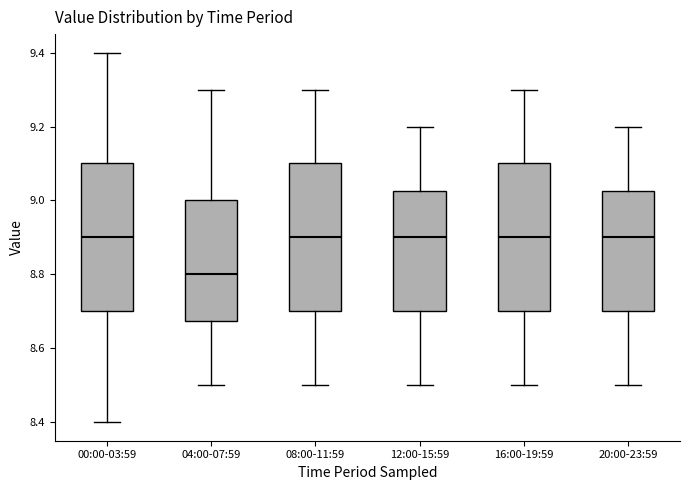

Reading left to right, transcribe this box plot: for each box, give where its median line is, the range the box spans, and where its two whiskers end, as read against the y-axis. The values are not printed on the chart, so give them approximately, as read against the axis.

00:00-03:59: median 8.90, box 8.70 to 9.10, whiskers 8.40 to 9.40
04:00-07:59: median 8.80, box 8.68 to 9.00, whiskers 8.50 to 9.30
08:00-11:59: median 8.90, box 8.70 to 9.10, whiskers 8.50 to 9.30
12:00-15:59: median 8.90, box 8.70 to 9.02, whiskers 8.50 to 9.20
16:00-19:59: median 8.90, box 8.70 to 9.10, whiskers 8.50 to 9.30
20:00-23:59: median 8.90, box 8.70 to 9.02, whiskers 8.50 to 9.20